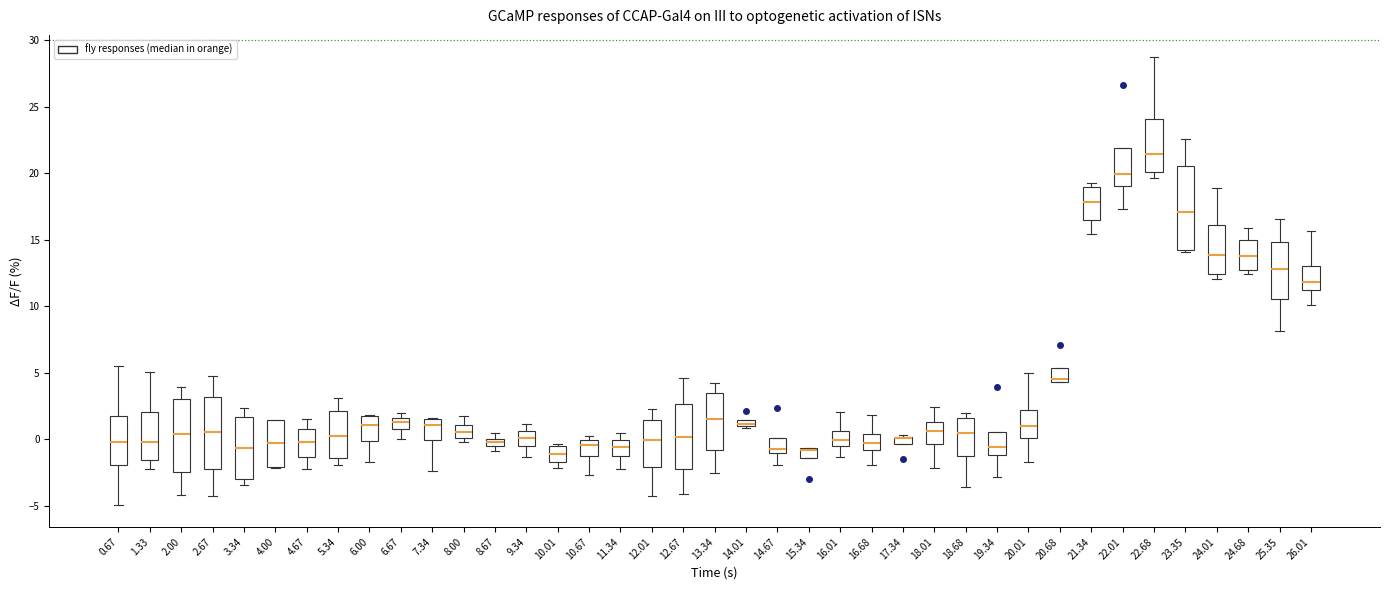

Which box is the tallest, from its lower edge to its upper edge?

23.35